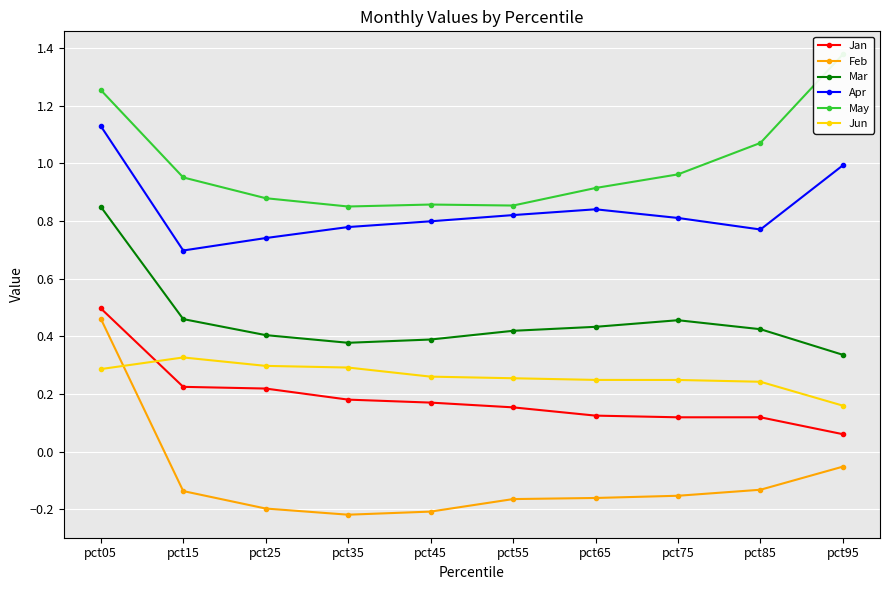

True or false: Feb has more than 1 points higher than both neighbors.

False